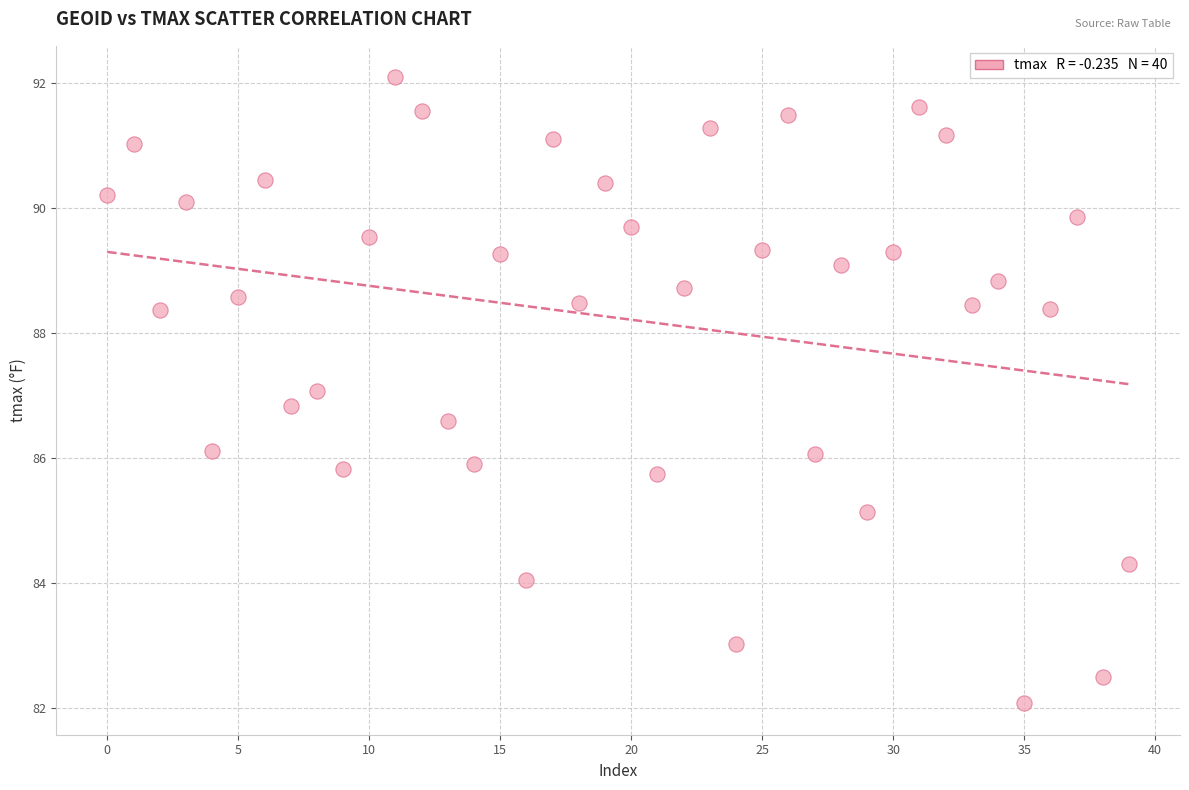

What is the range of Y values (max minus min)?

10.0